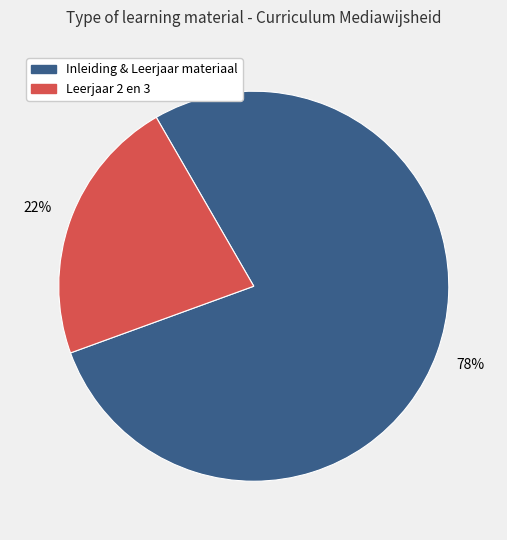

To the nearest percent, what is the average slice percentage?

50%